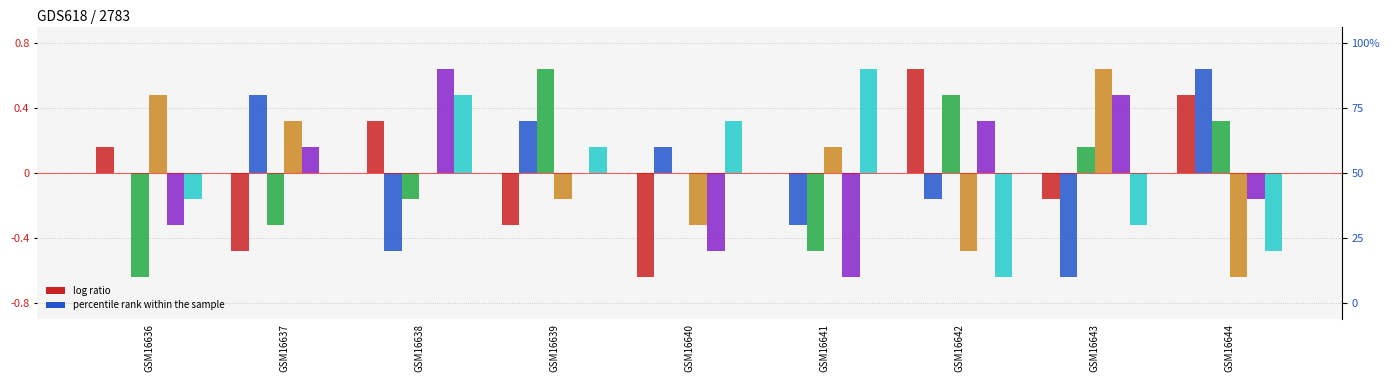

The value of col_8 at GSM16638 is -0.2. True or false?

False